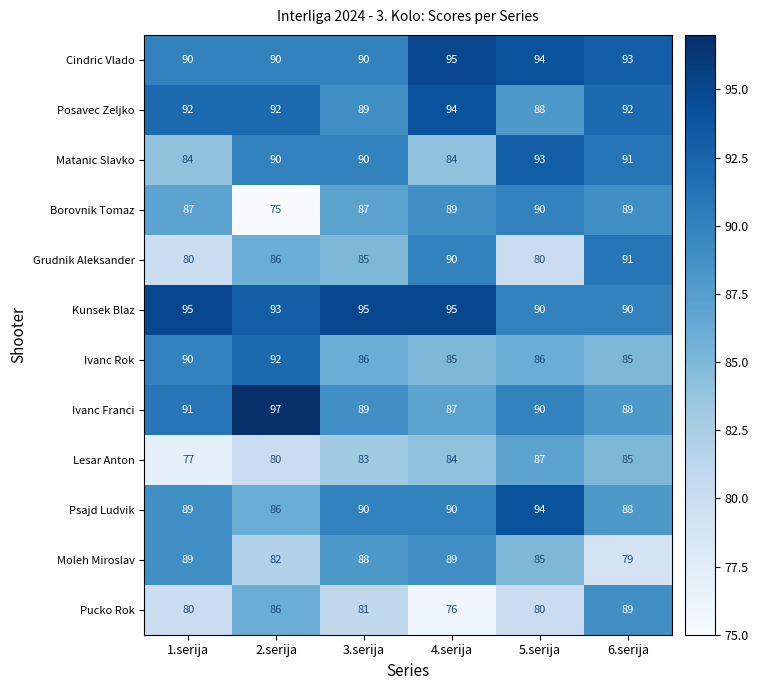

What is the sum of the Lesar Anton values at 2.serija and 1.serija?

157